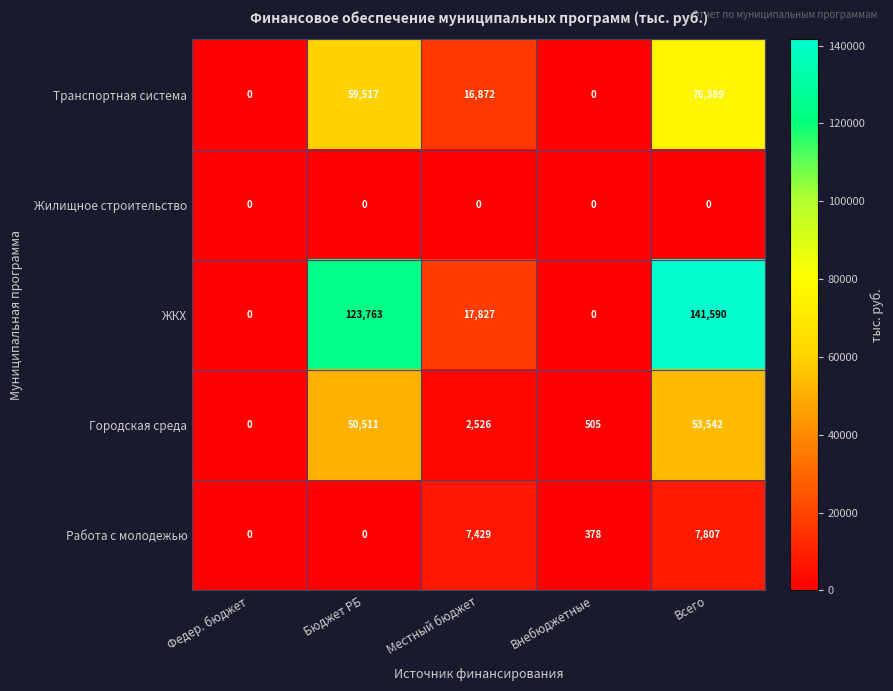

At which label does Работа с молодежью reach its peak?

Всего